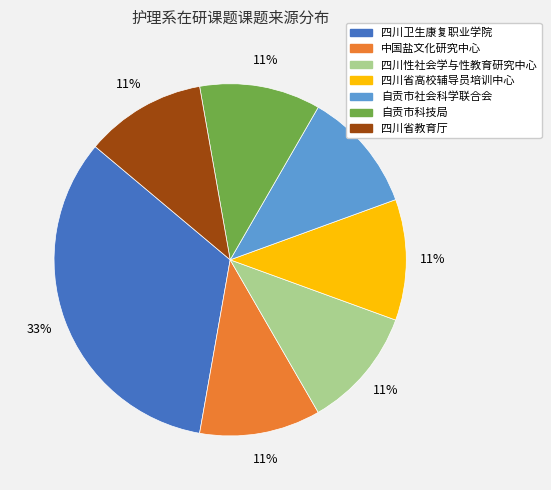

Combined, do 四川性社会学与性教育研究中心 and 中国盐文化研究中心 account for over 50%?

No